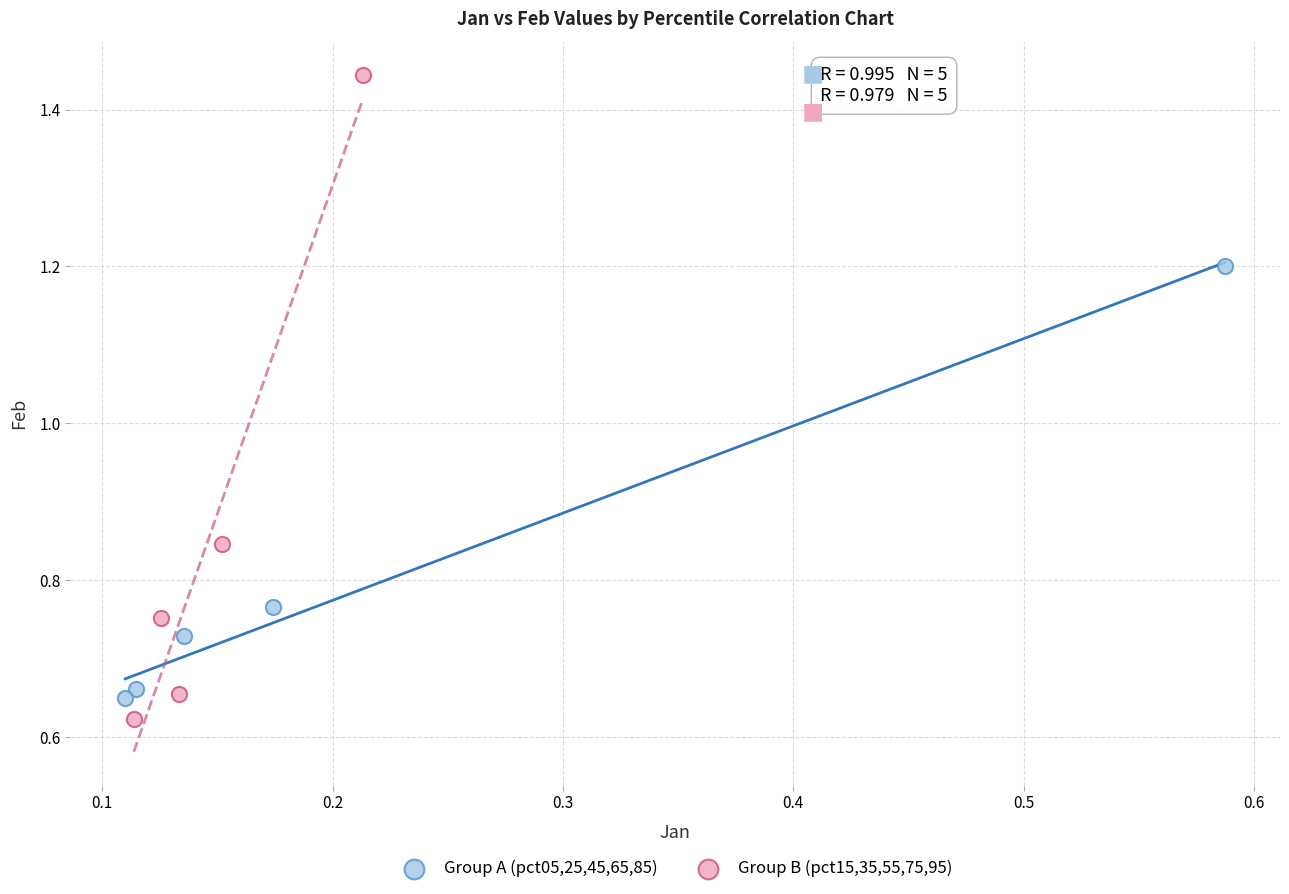

Which series has the largest Y range (max minus min)?

Group B (pct15,35,55,75,95)